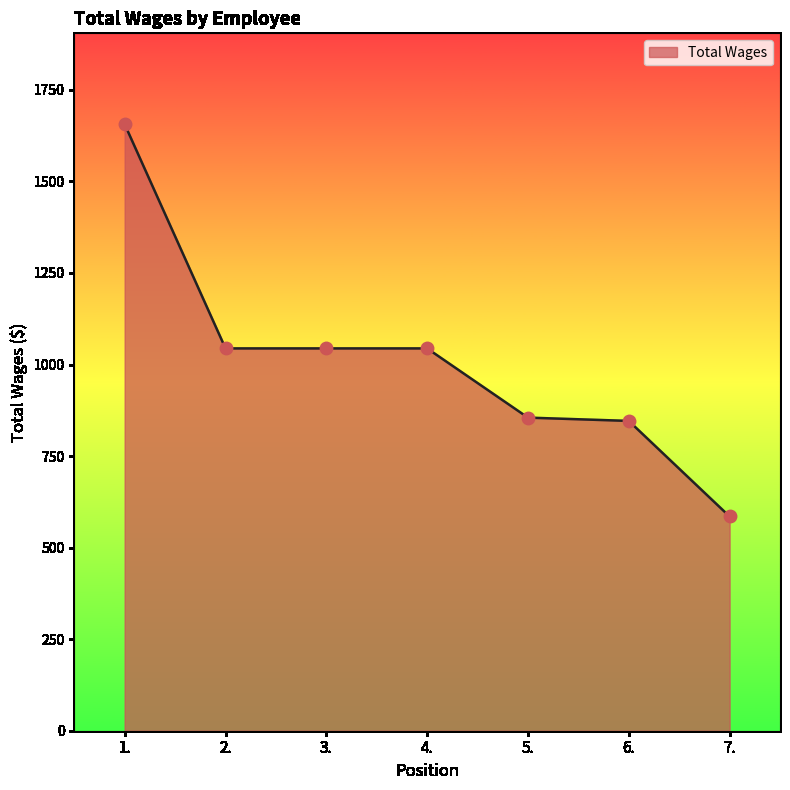

What is the ratio of the value at 6. to the value at 5.?

1.0